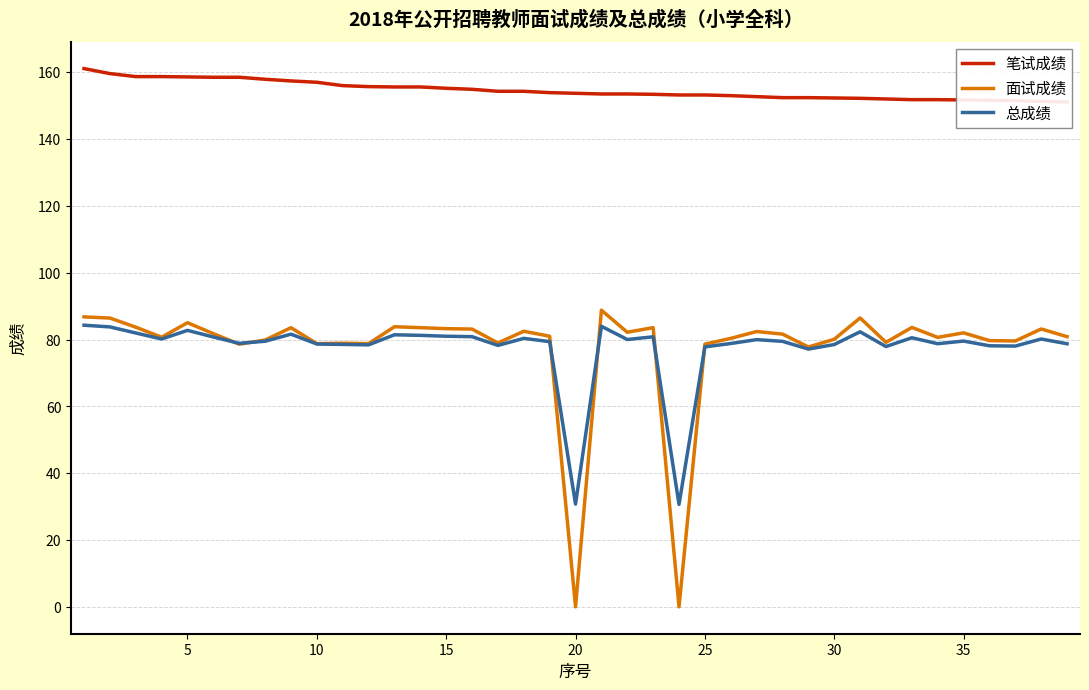

Count the number of categories in the chart.

39